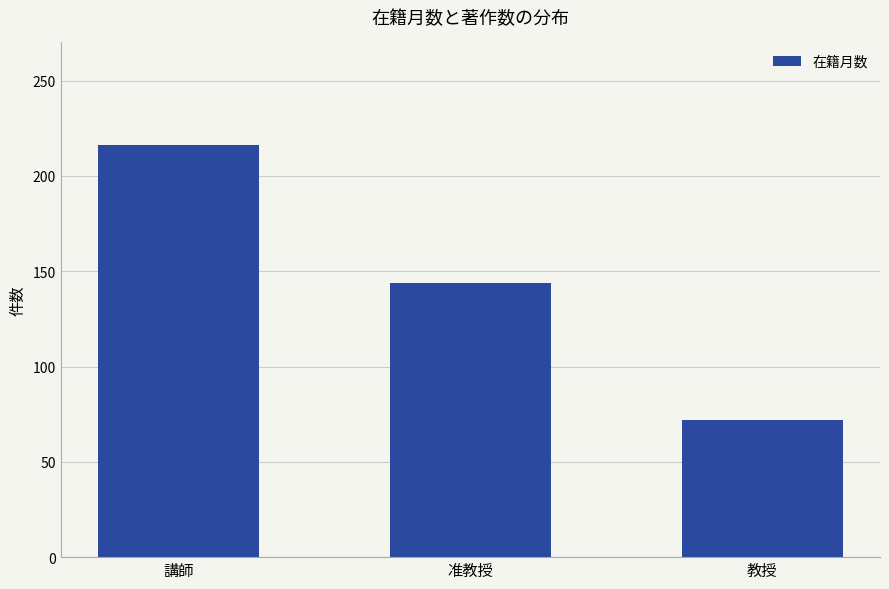

Which label corresponds to the largest value in the chart?

講師